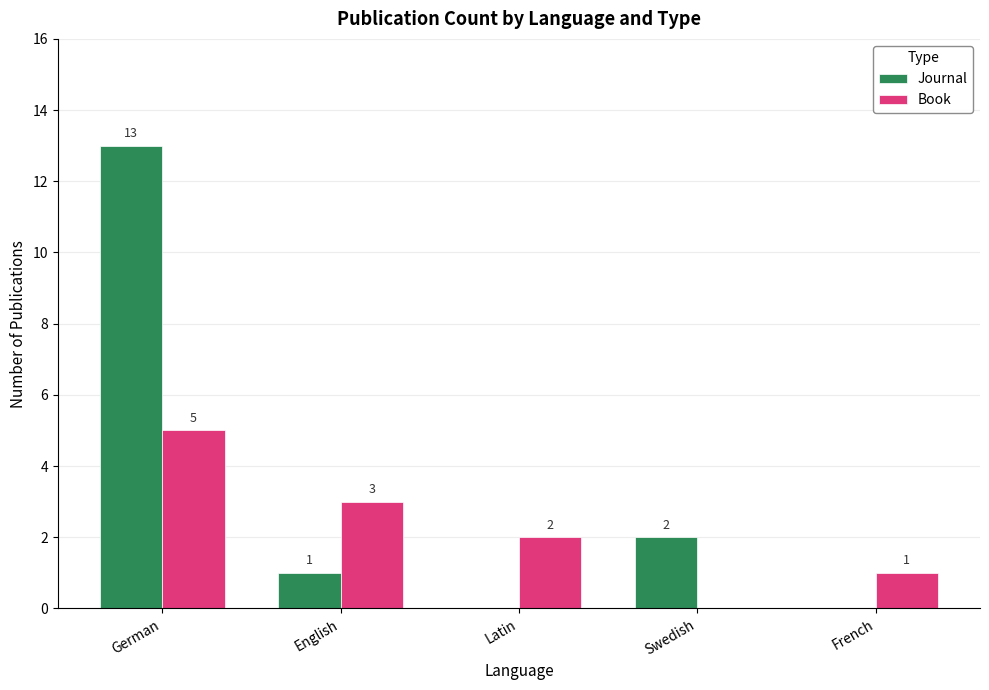

True or false: Journal has a value of 17 at German.

False